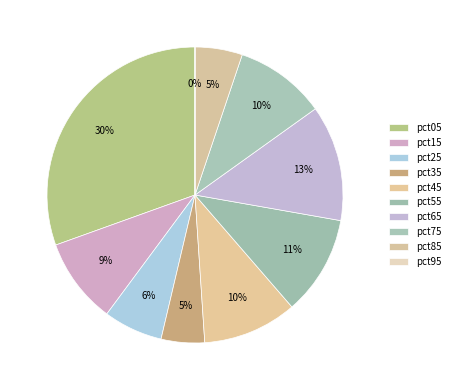

How many segments does this pie chart have?

10